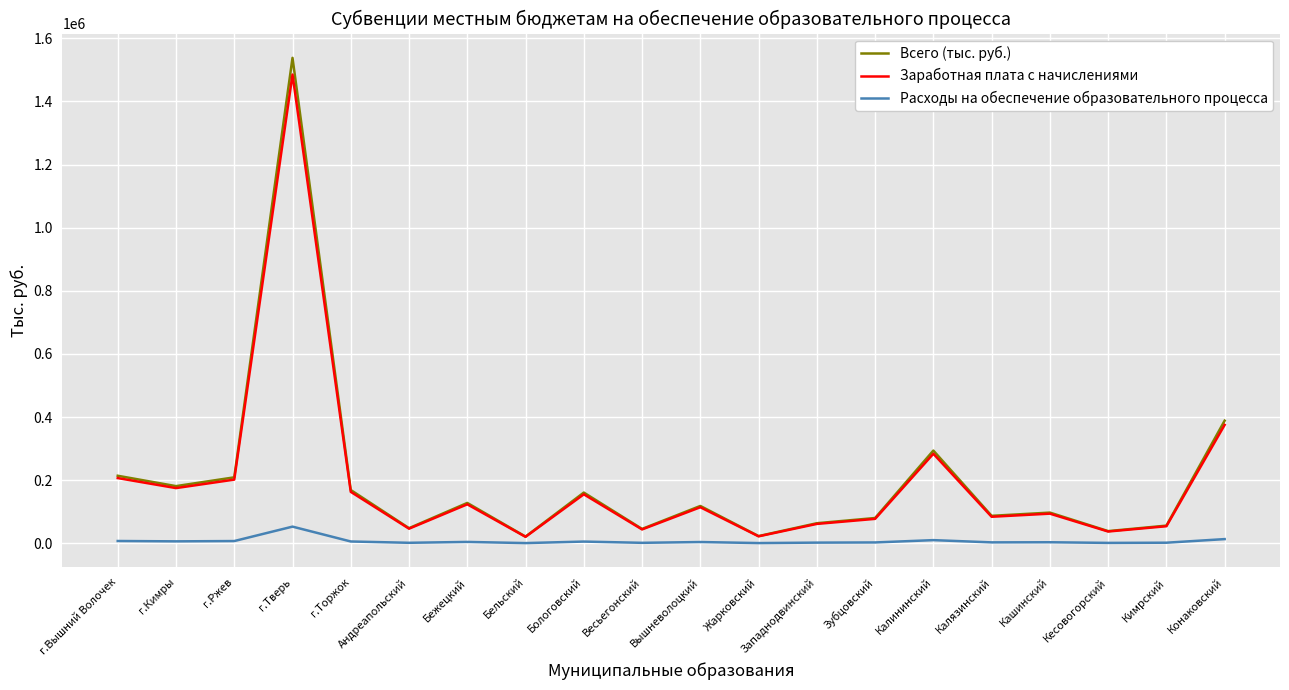

Is it true that Заработная плата с начислениями equals 37385 at Кесовогорский?

True